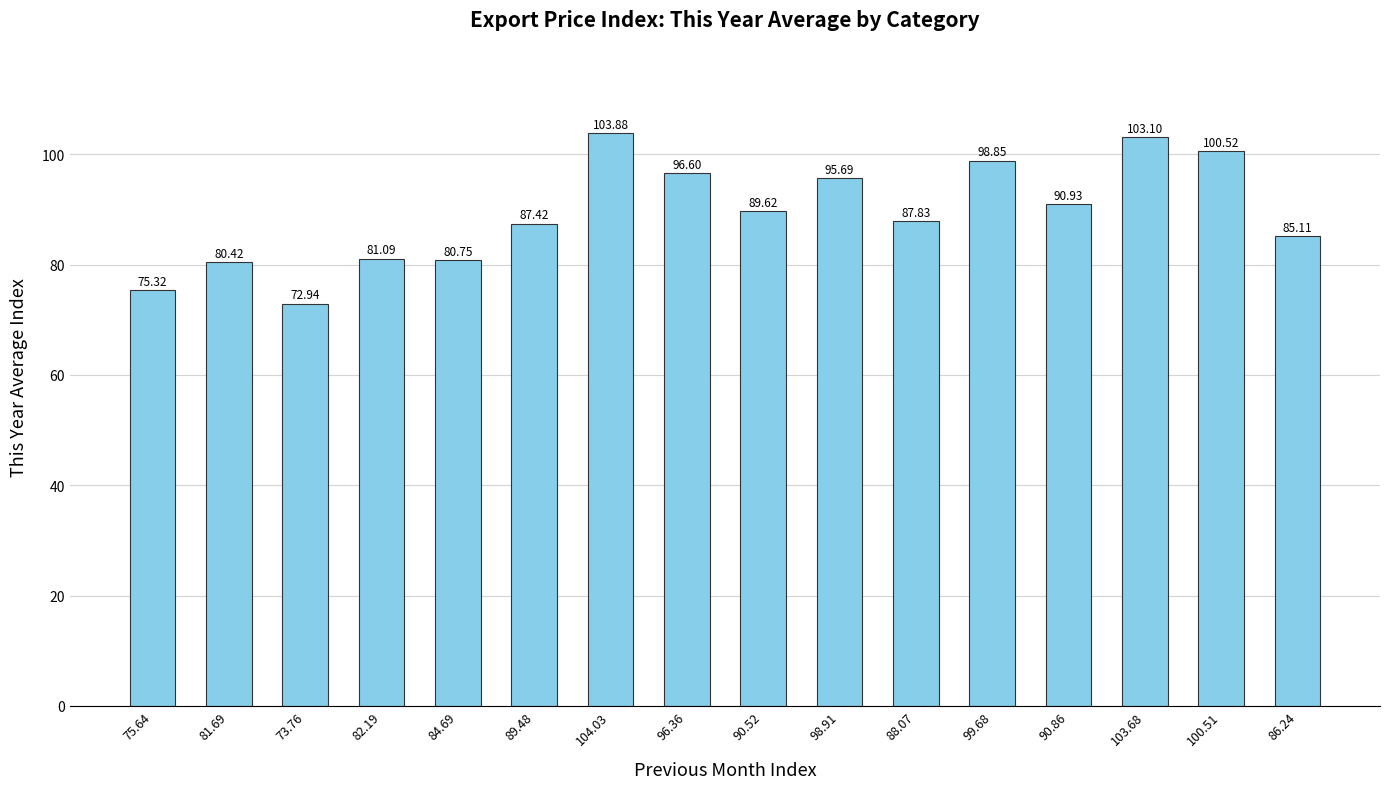

Is it true that the value at 88.07 is 117.7?

False